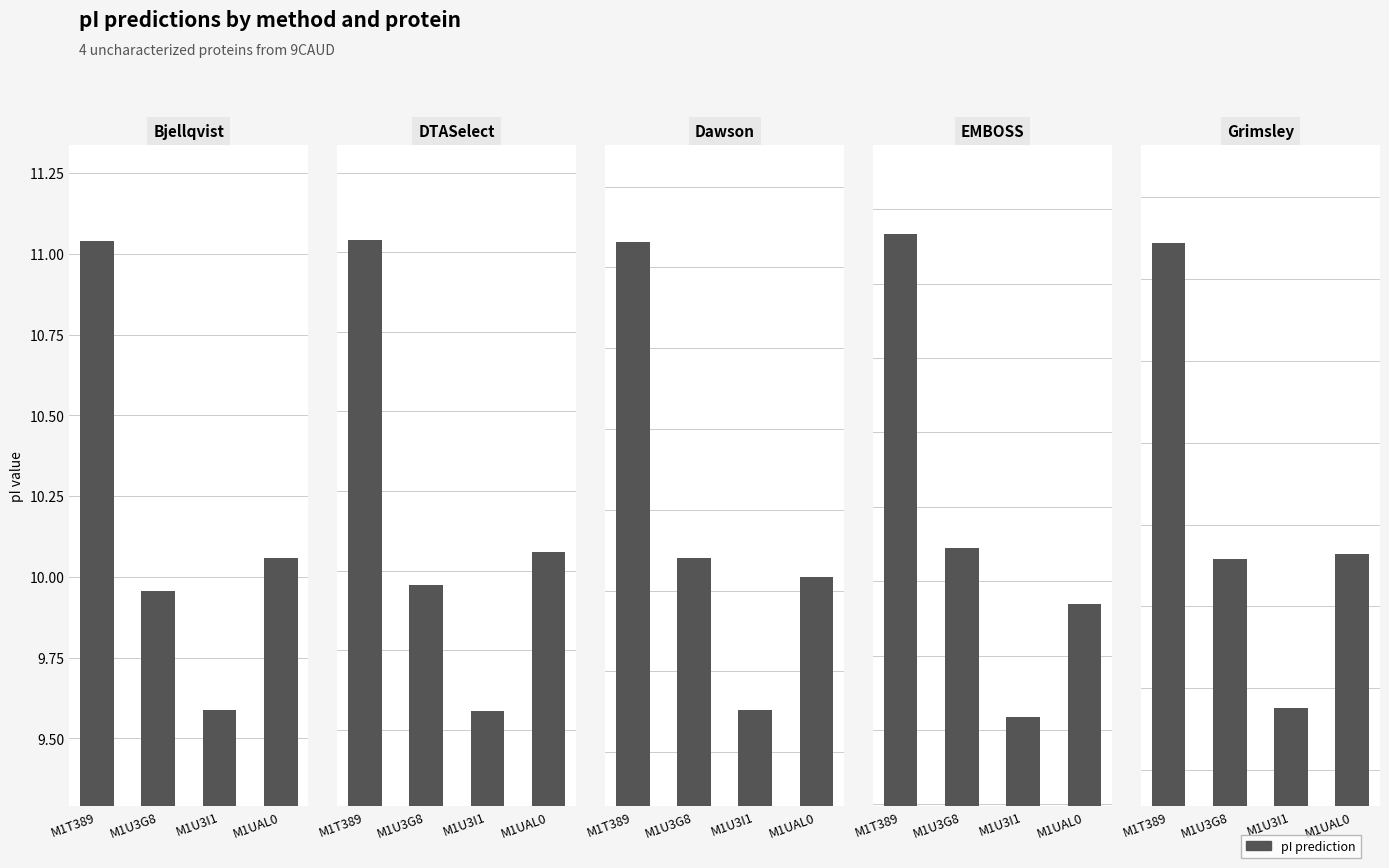

Rank the series by their maximum value, from lowest to highest.

Bjellqvist, DTASelect, Dawson, Grimsley, EMBOSS